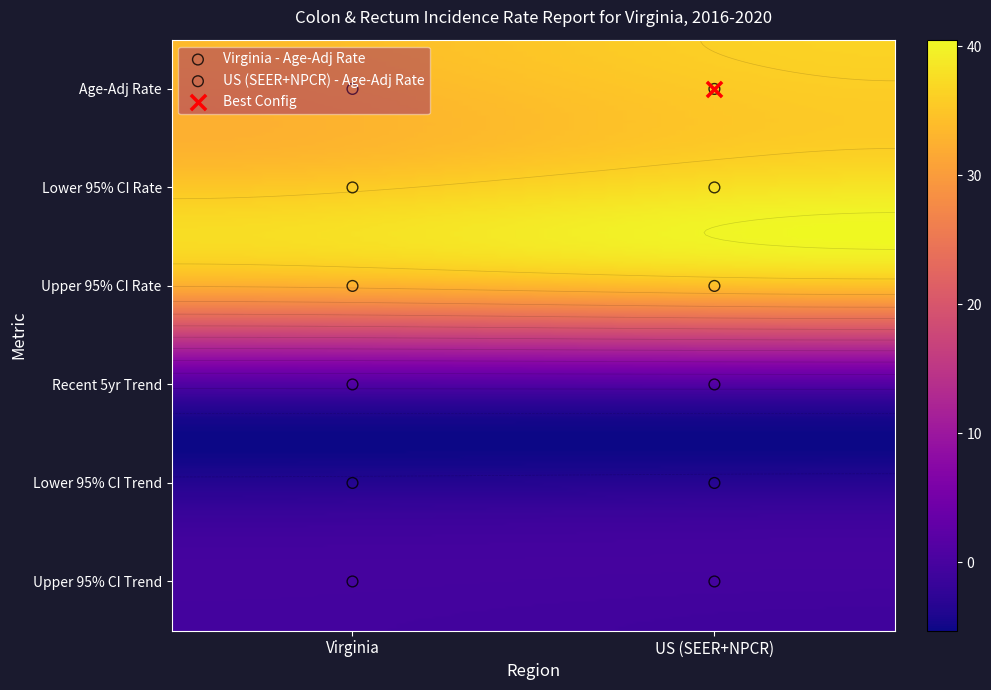

How many series are shown in this chart?

2